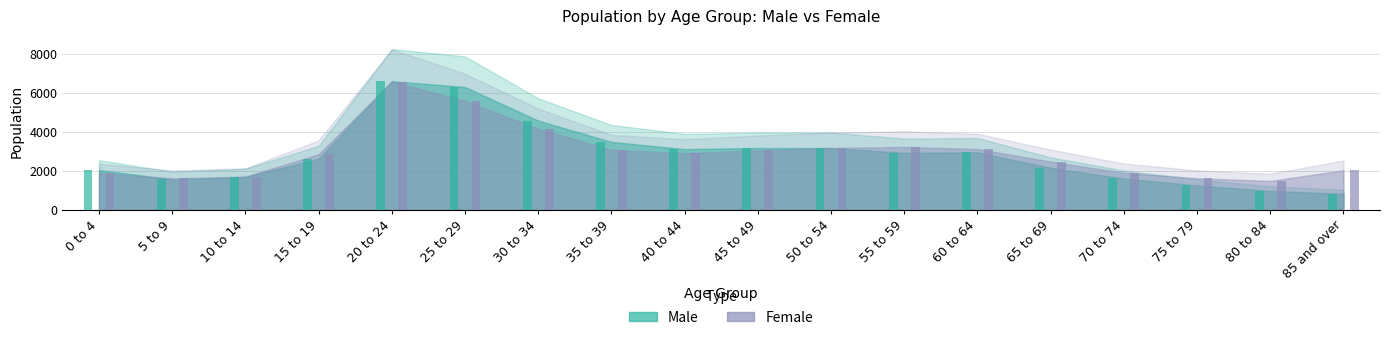

Which series has the largest range (max minus min)?

Male